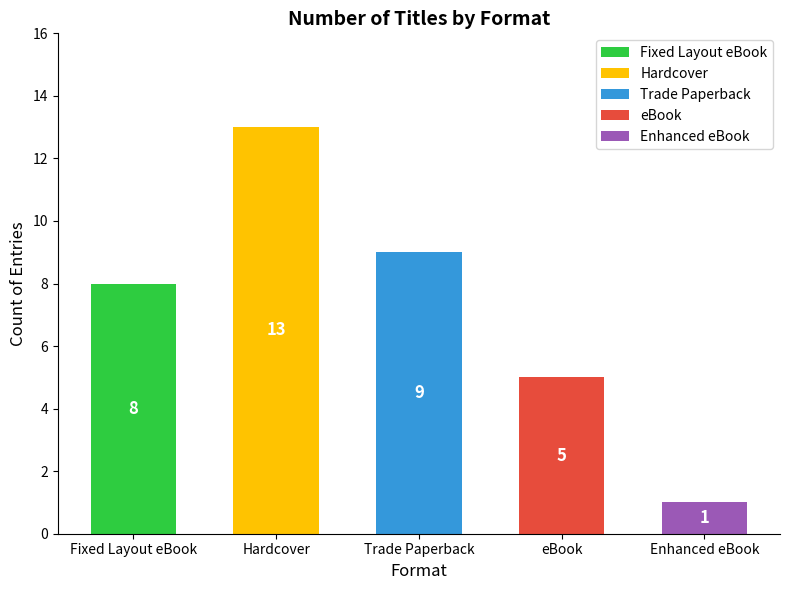

Rank the categories by value from highest to lowest.

Hardcover, Trade Paperback, Fixed Layout eBook, eBook, Enhanced eBook